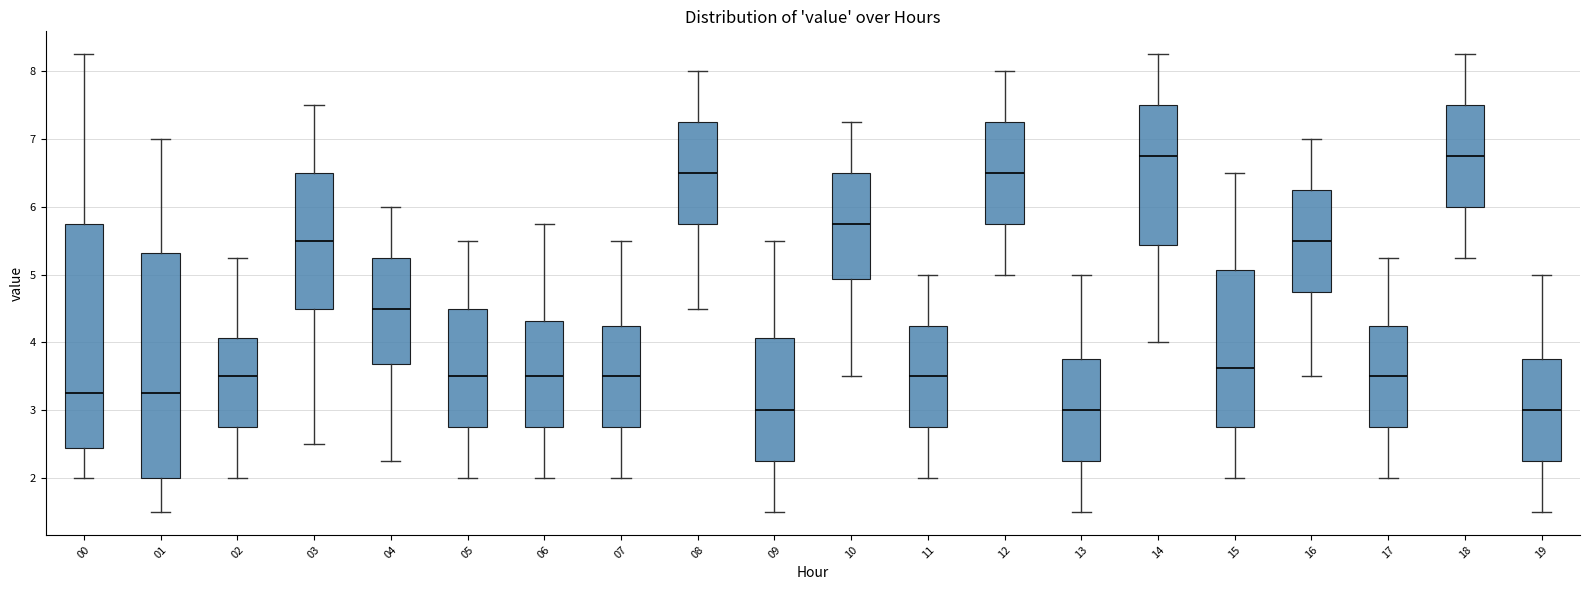

Reading left to right, read every box against the y-axis: the position of its median line, the range the box covers, and the ends of its whiskers. The values are not printed on the chart, so give them approximately, as read against the axis.

00: median 3.3, box 2.4 to 5.8, whiskers 2.0 to 8.3
01: median 3.3, box 2.0 to 5.3, whiskers 1.5 to 7.0
02: median 3.5, box 2.8 to 4.1, whiskers 2.0 to 5.3
03: median 5.5, box 4.5 to 6.5, whiskers 2.5 to 7.5
04: median 4.5, box 3.7 to 5.3, whiskers 2.3 to 6.0
05: median 3.5, box 2.8 to 4.5, whiskers 2.0 to 5.5
06: median 3.5, box 2.8 to 4.3, whiskers 2.0 to 5.8
07: median 3.5, box 2.8 to 4.3, whiskers 2.0 to 5.5
08: median 6.5, box 5.8 to 7.3, whiskers 4.5 to 8.0
09: median 3.0, box 2.3 to 4.1, whiskers 1.5 to 5.5
10: median 5.8, box 4.9 to 6.5, whiskers 3.5 to 7.3
11: median 3.5, box 2.8 to 4.3, whiskers 2.0 to 5.0
12: median 6.5, box 5.8 to 7.3, whiskers 5.0 to 8.0
13: median 3.0, box 2.3 to 3.8, whiskers 1.5 to 5.0
14: median 6.8, box 5.4 to 7.5, whiskers 4.0 to 8.3
15: median 3.6, box 2.8 to 5.1, whiskers 2.0 to 6.5
16: median 5.5, box 4.8 to 6.3, whiskers 3.5 to 7.0
17: median 3.5, box 2.8 to 4.3, whiskers 2.0 to 5.3
18: median 6.8, box 6.0 to 7.5, whiskers 5.3 to 8.3
19: median 3.0, box 2.3 to 3.8, whiskers 1.5 to 5.0